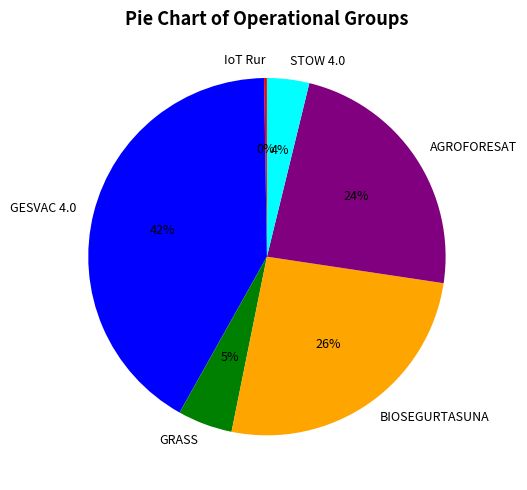

Does any single category account for the majority?

No